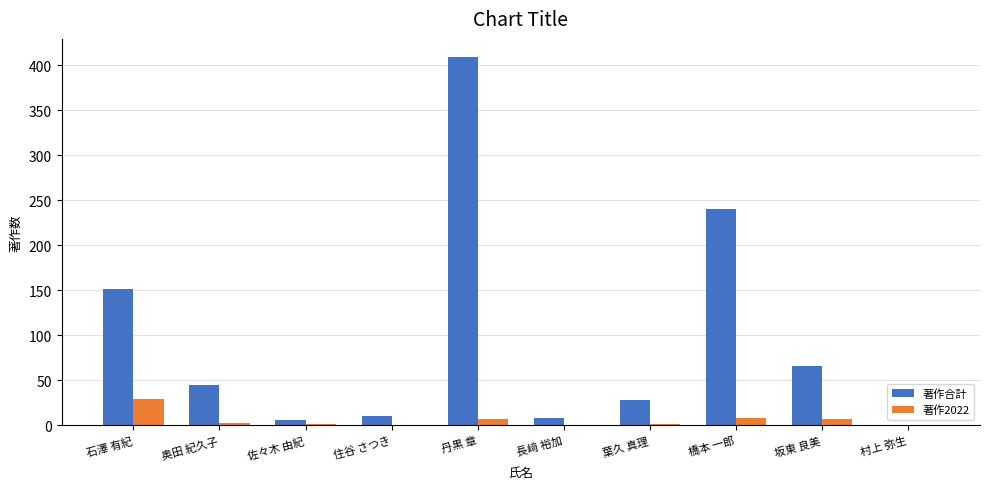

Are the bars grouped side by side (vs. stacked)?

Yes